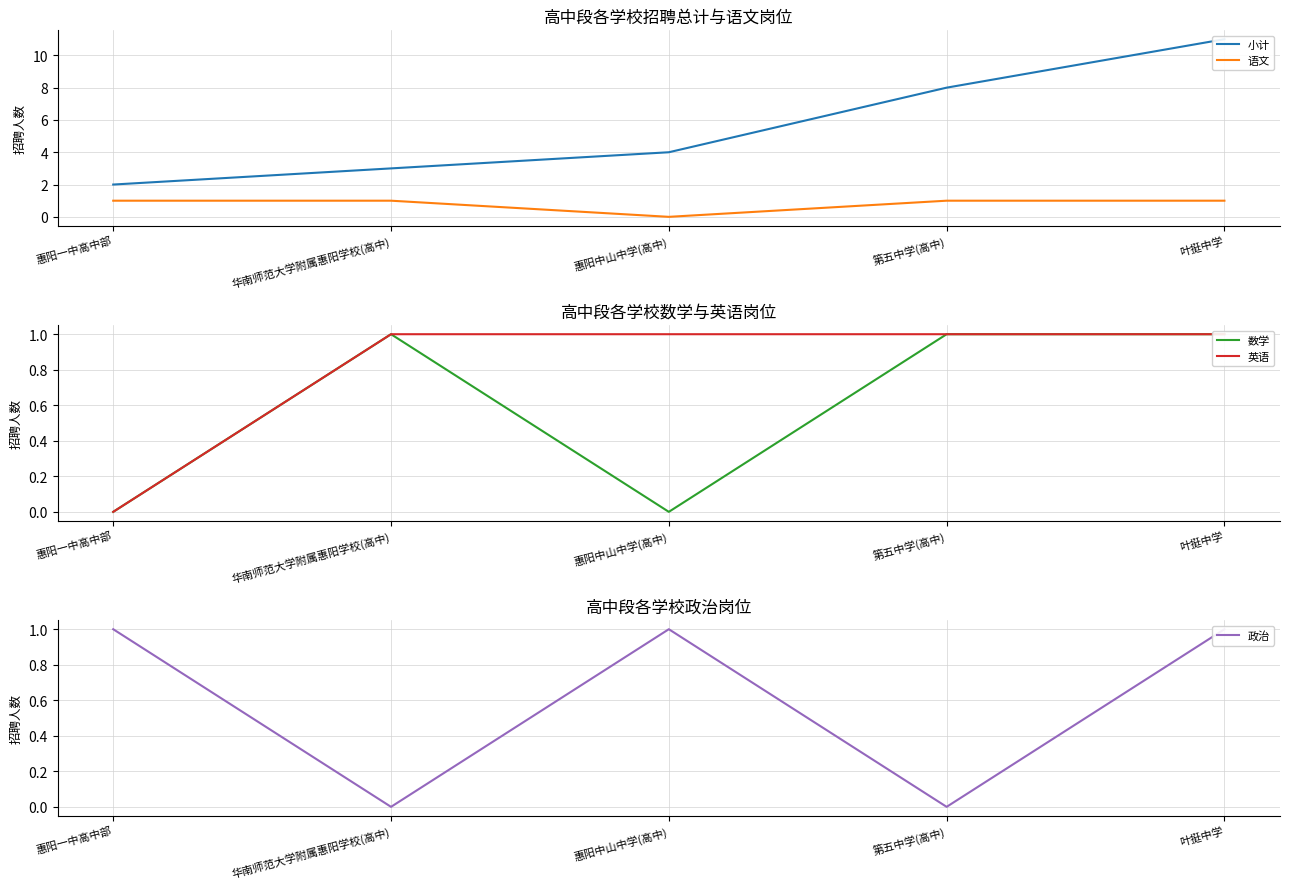

What is the total value across all series at 华南师范大学附属惠阳学校(高中)?

6